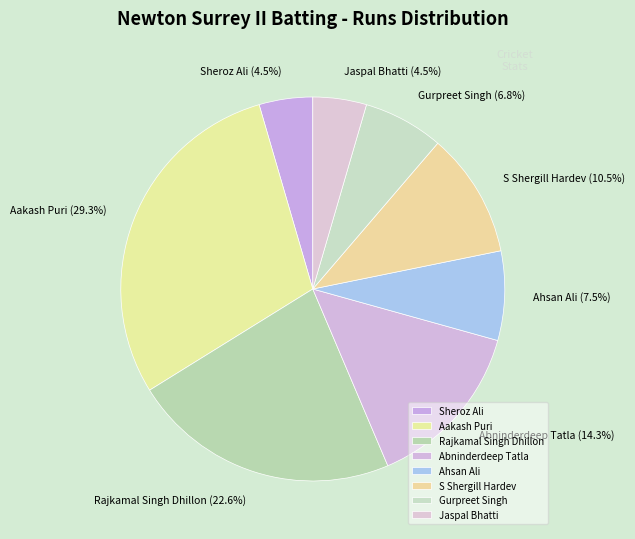

Is the sum of Aakash Puri and Jaspal Bhatti greater than half?

No